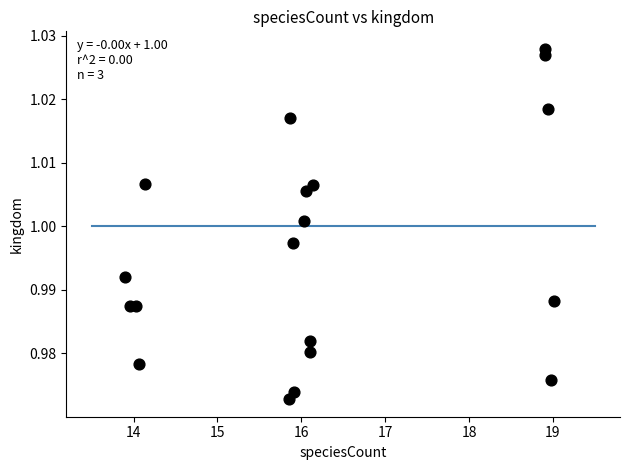

How many data points are displayed?

19